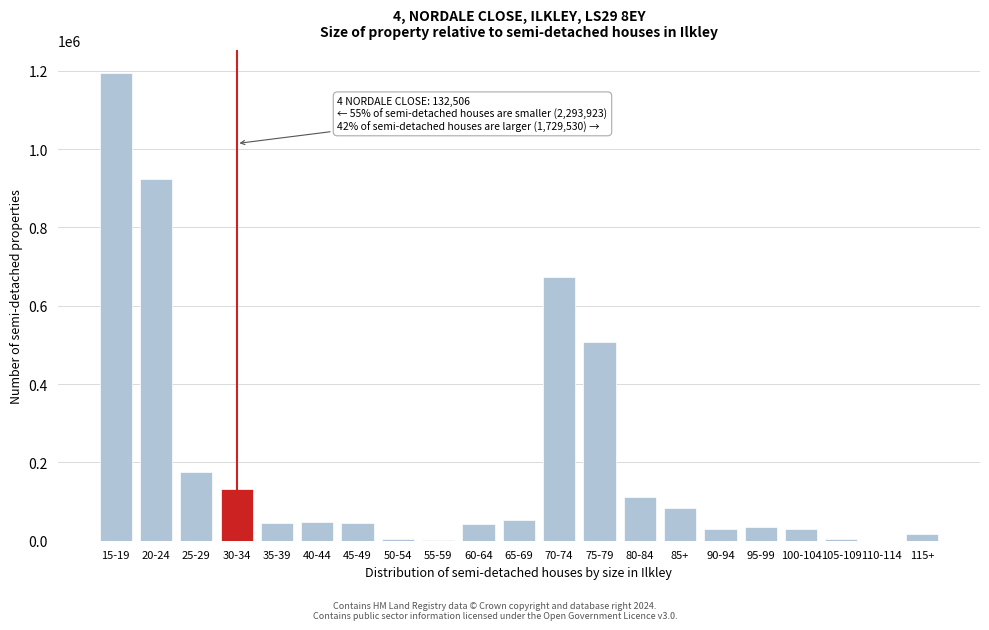

What is the change in value from 15-19 to 85+?

-1110662